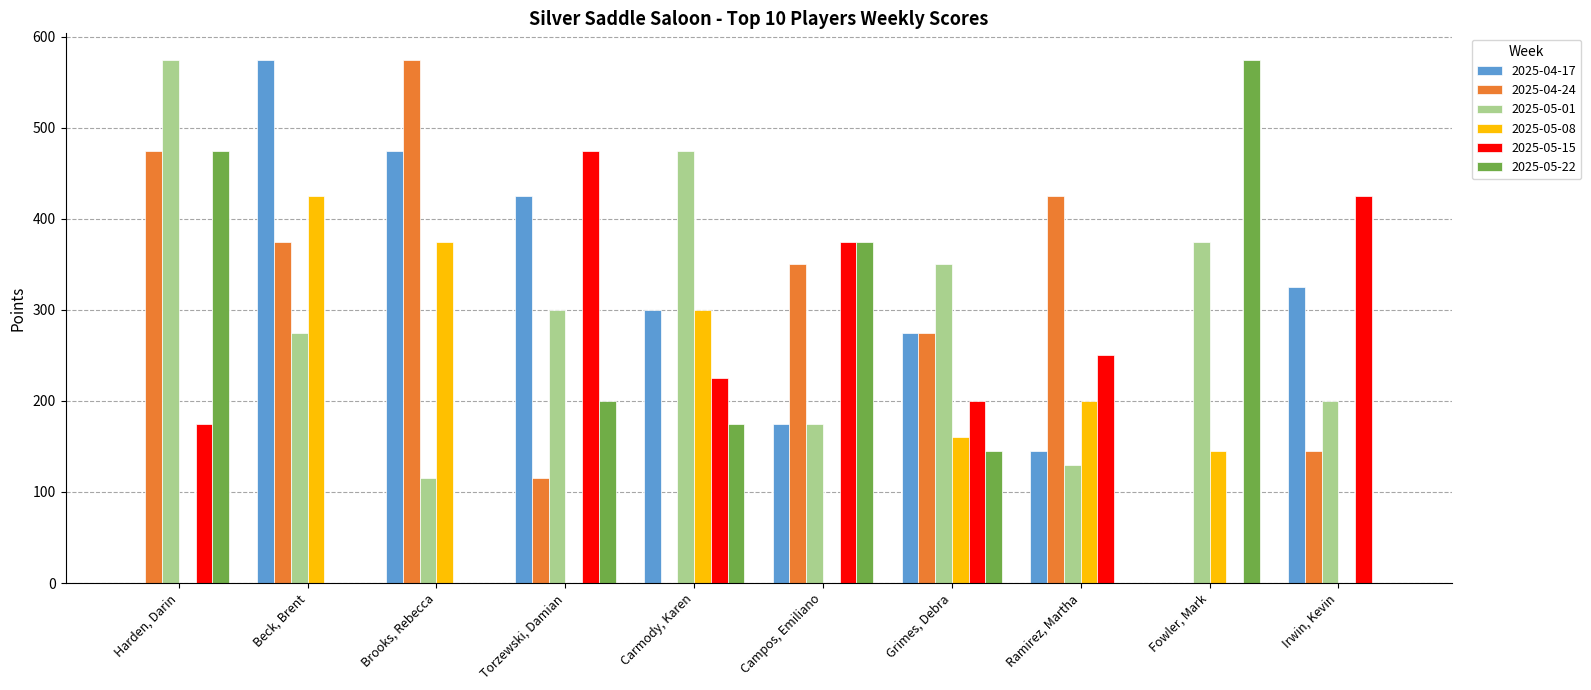

Where does the 2025-04-24 series first go above 350?

Harden, Darin